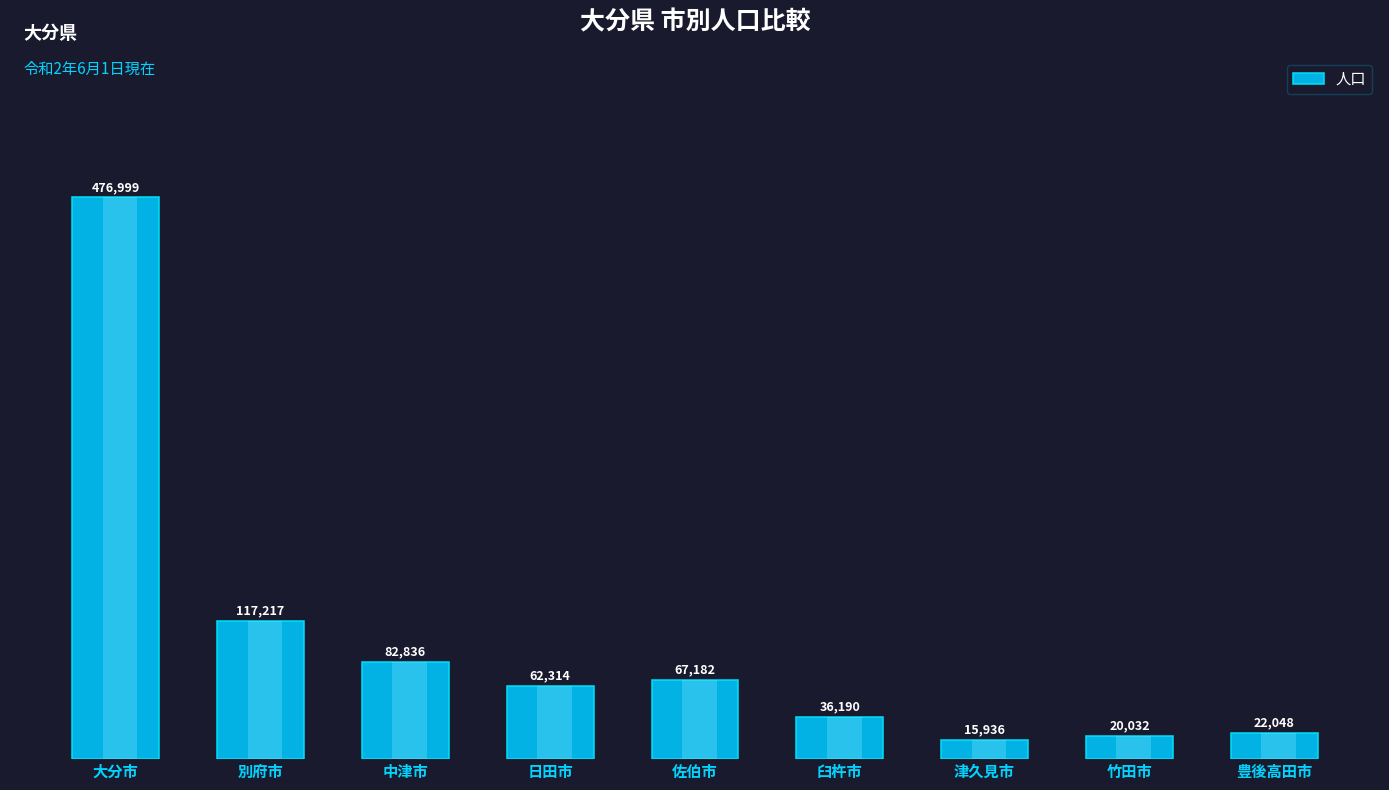

How many values exceed 62314?

4